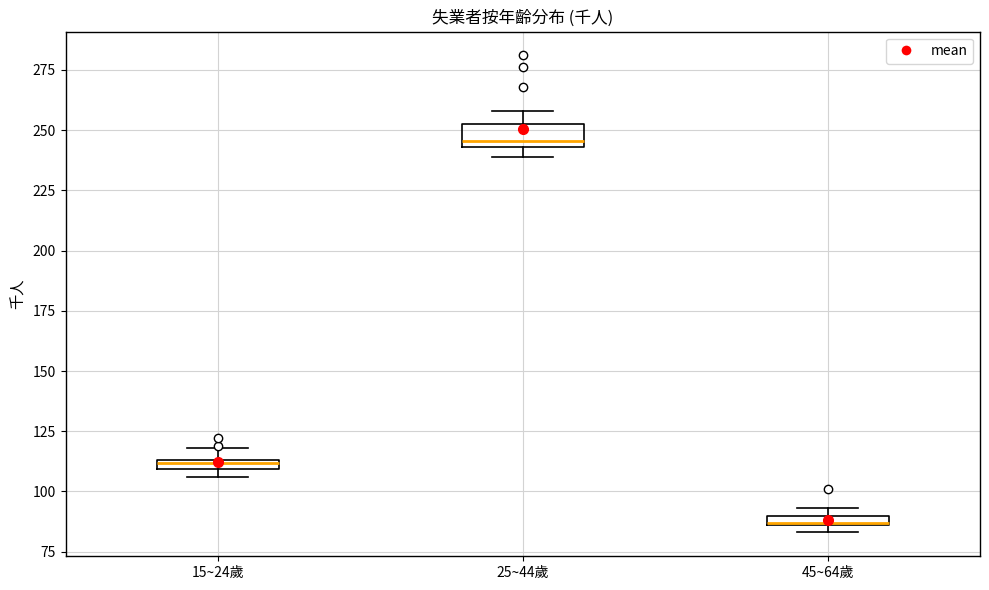

Which box is the tallest, from its lower edge to its upper edge?

25~44歲